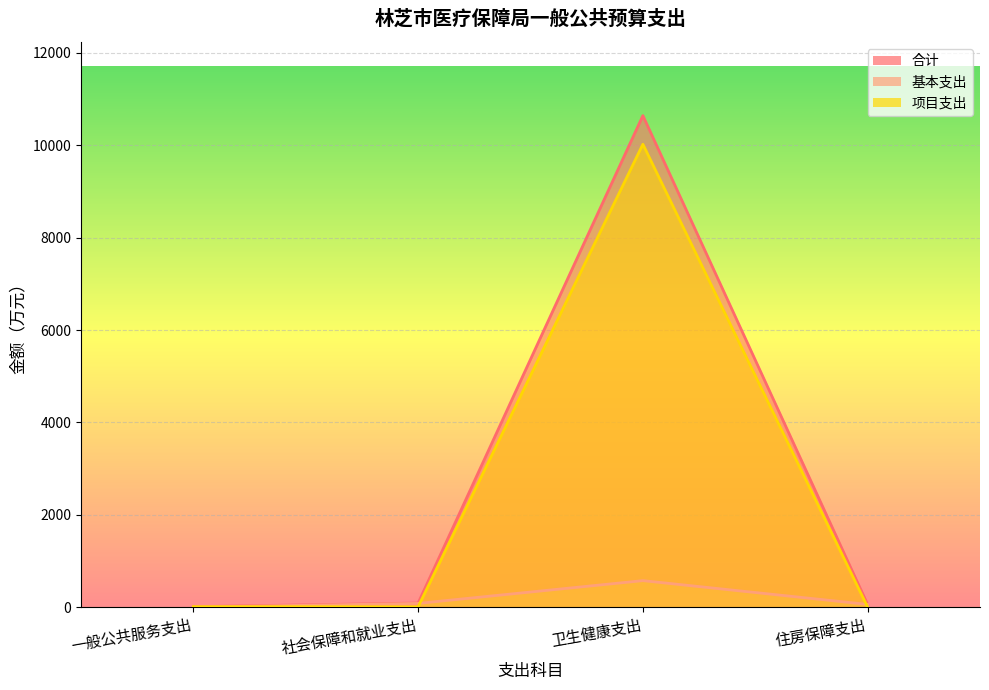

True or false: 合计 and 基本支出 cross at least once.

False